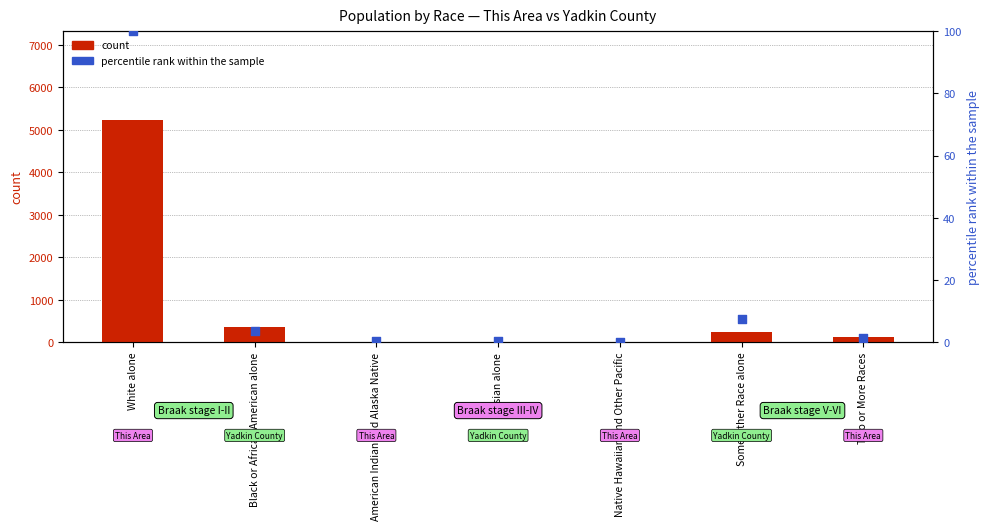

Which series has the largest Y range (max minus min)?

count